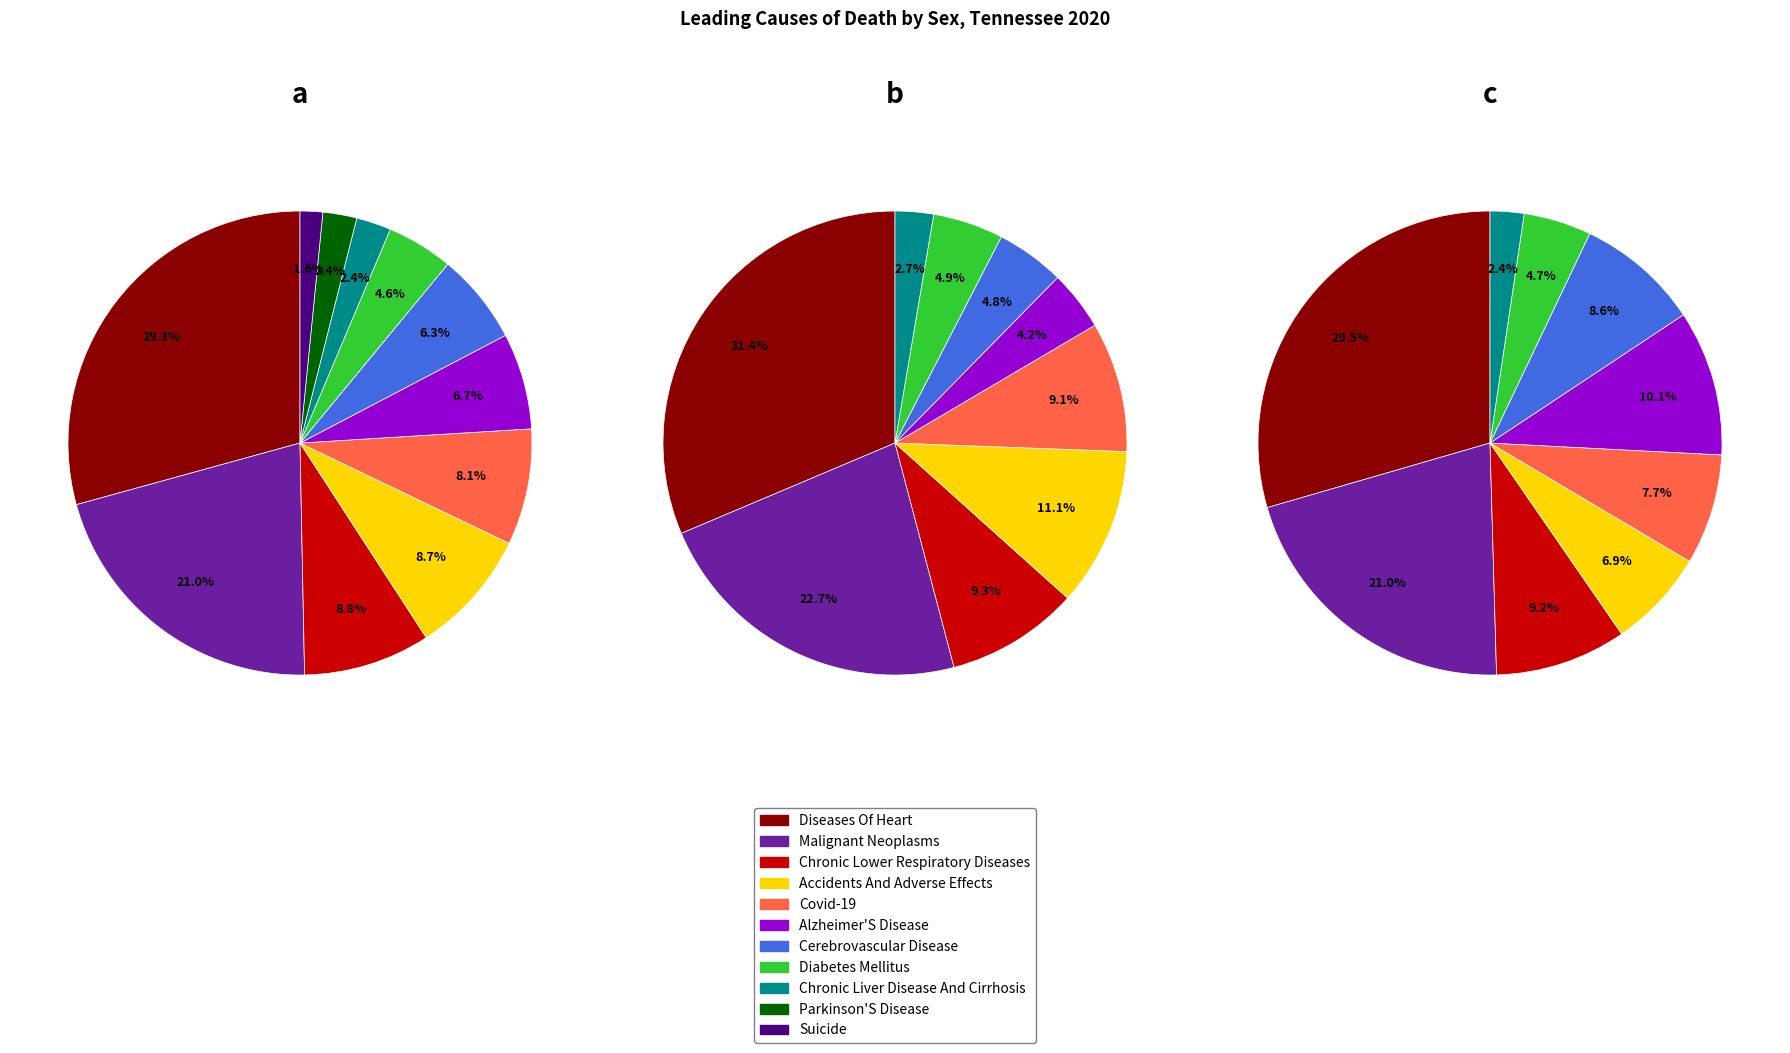

To the nearest percent, what is the combined percentage of ACCIDENTS AND ADVERSE EFFECTS and CEREBROVASCULAR DISEASE?

16%